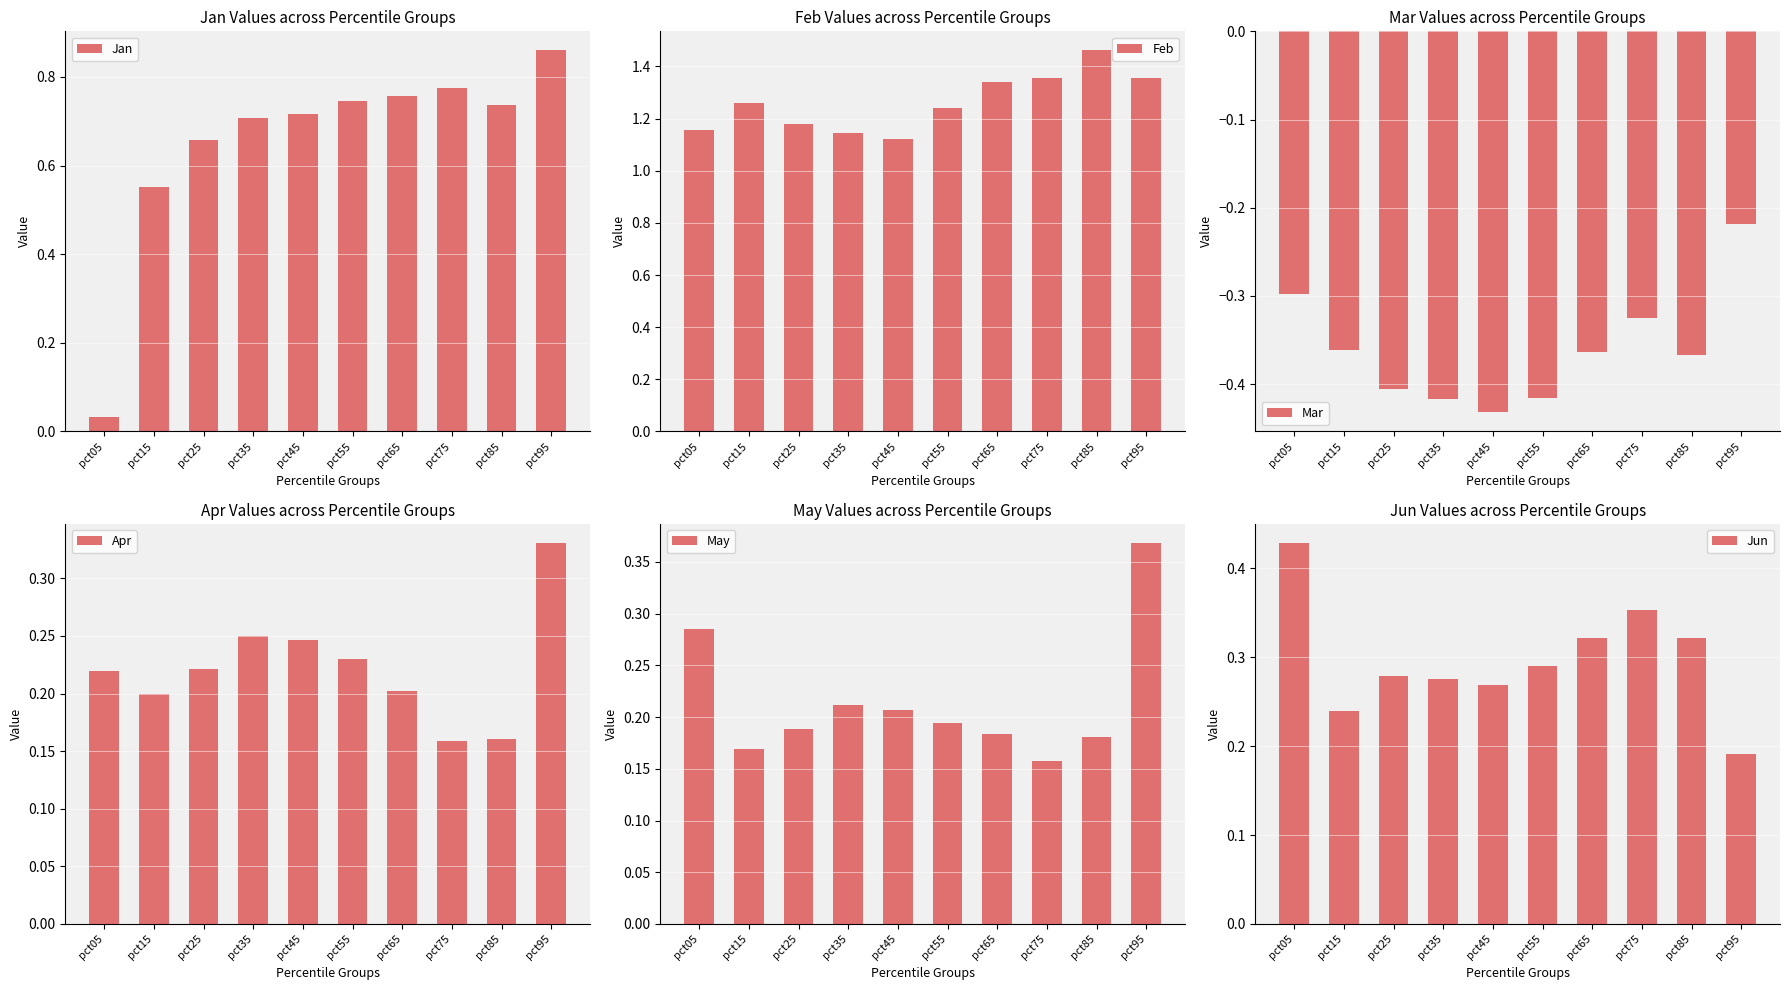

What is the total value across all series at pct05?

1.8